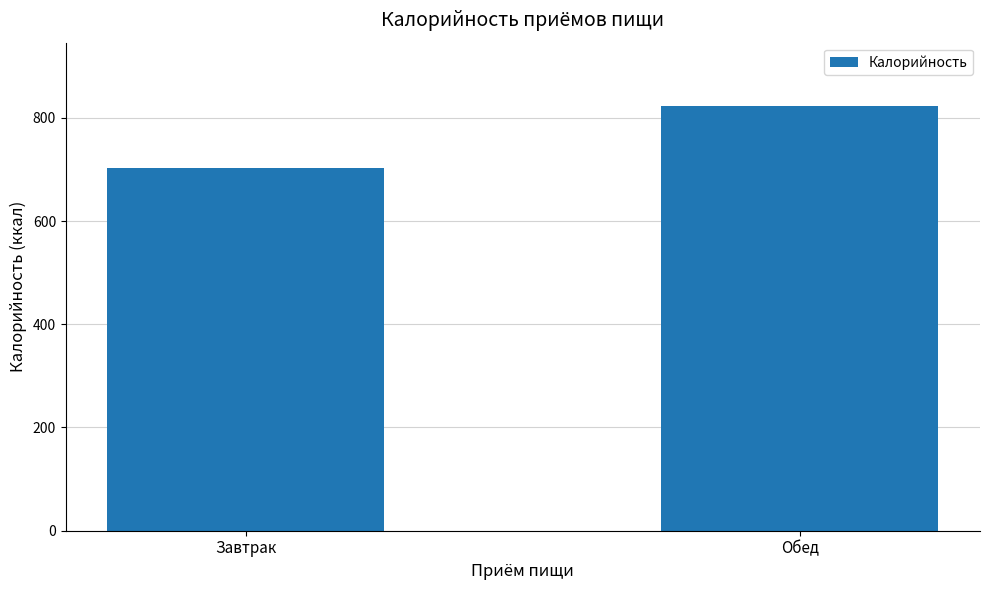

What is the greatest value displayed?

822.2